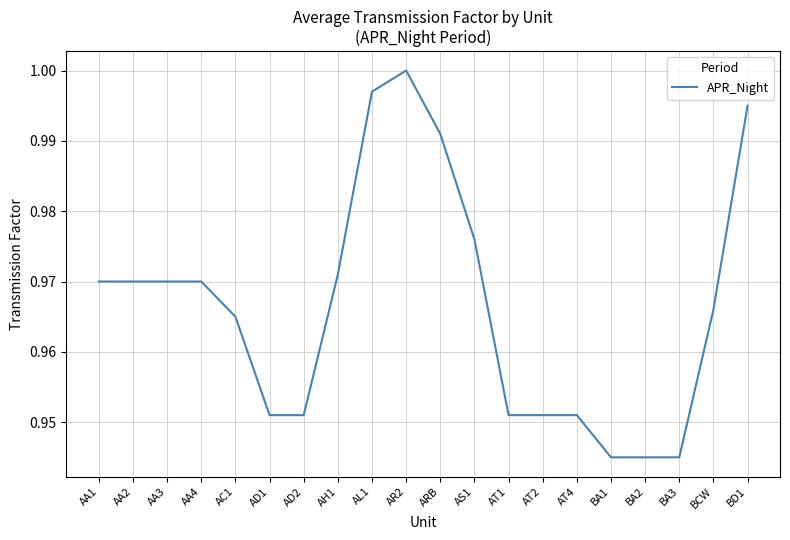

What position from the left is AA2?

2